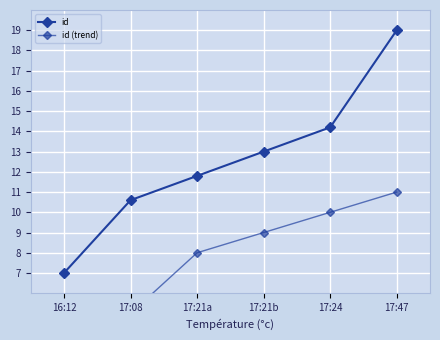

Rank the series by their average value, from lowest to highest.

id (trend), id